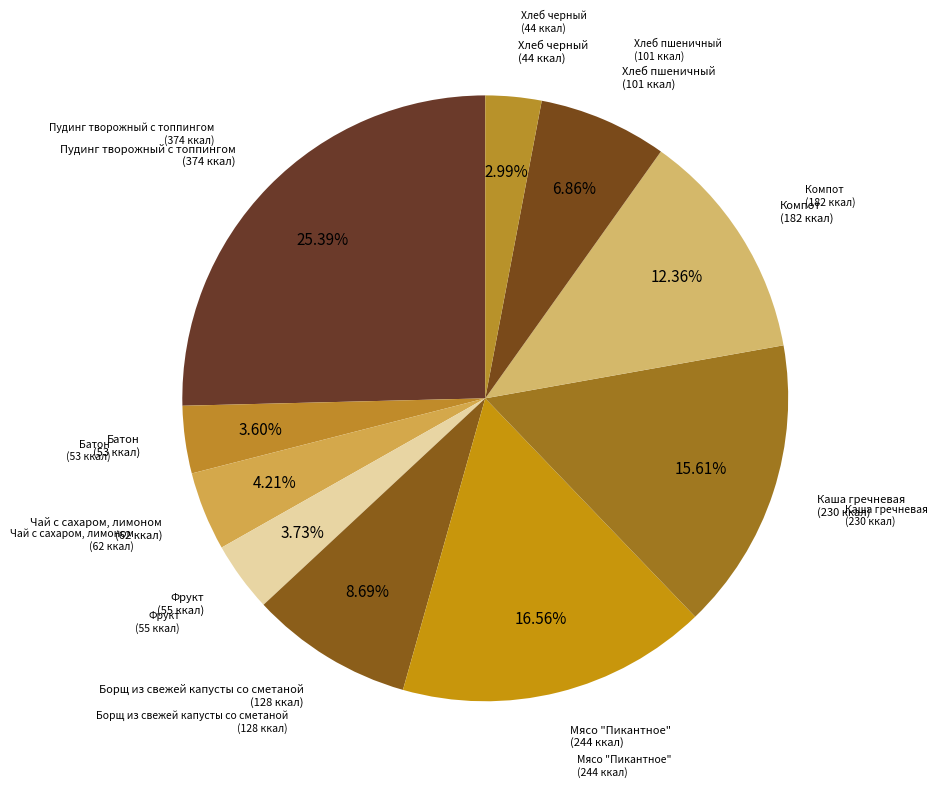

What is the ratio of the value at Борщ из свежей капусты со сметаной to the value at Каша гречневая?

0.6